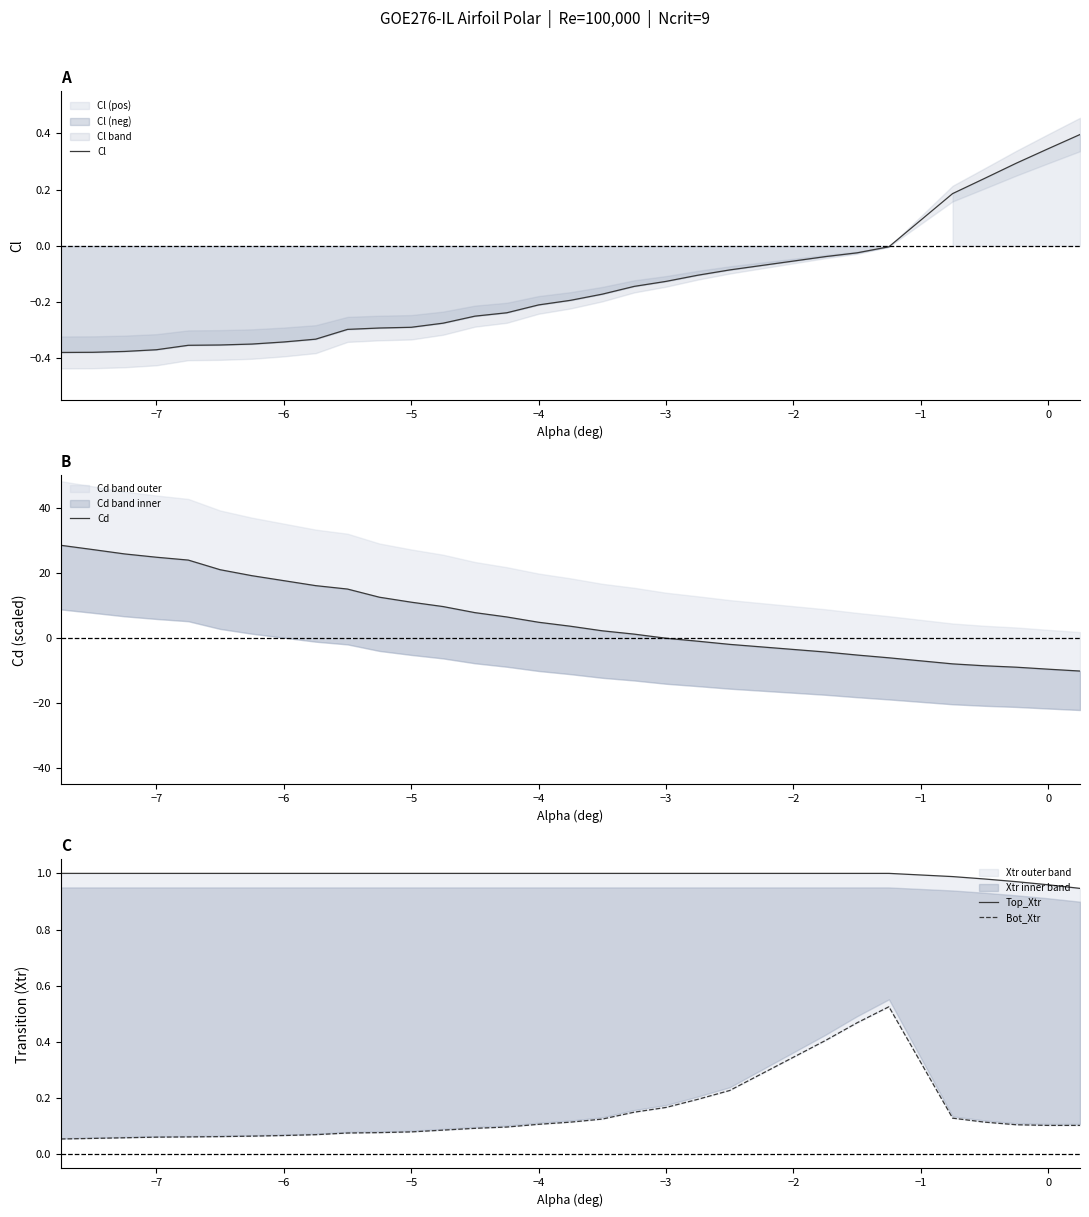

True or false: Cl has a value of -0.6 at −7.

False